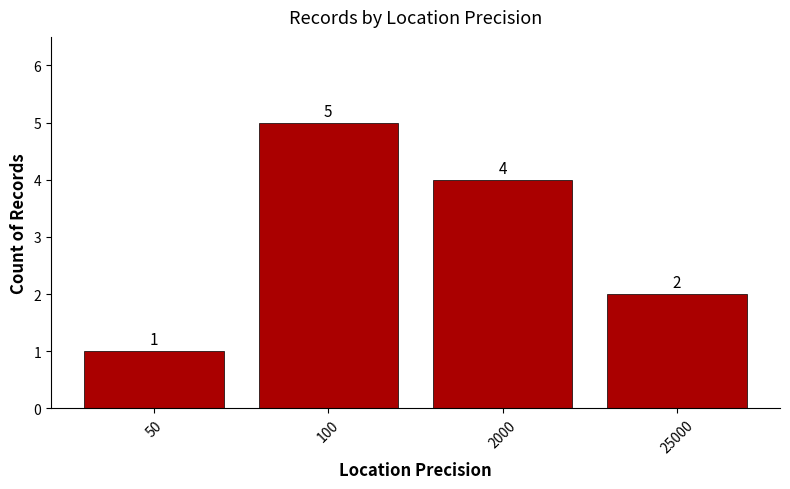

What is the value of the 2nd bar from the left?

5